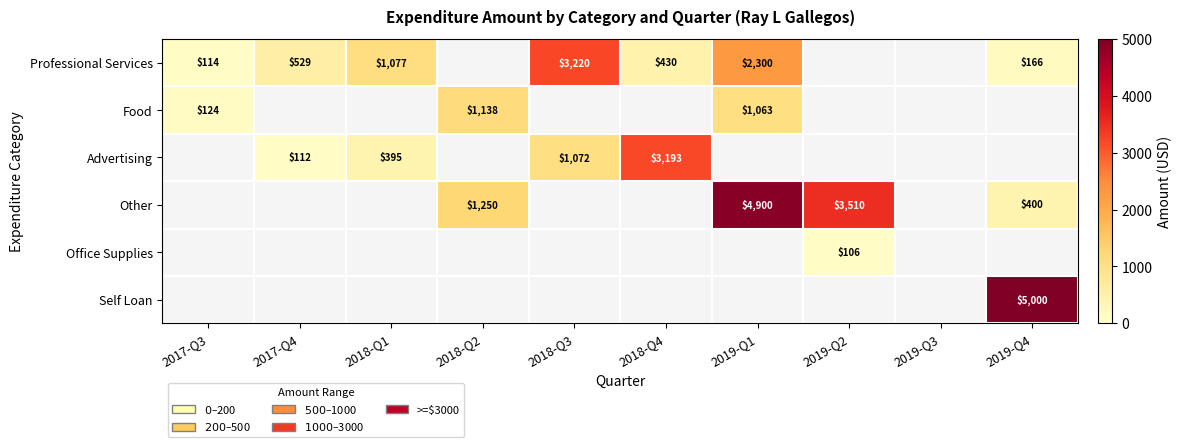

How many positive values does the Advertising series have?

4